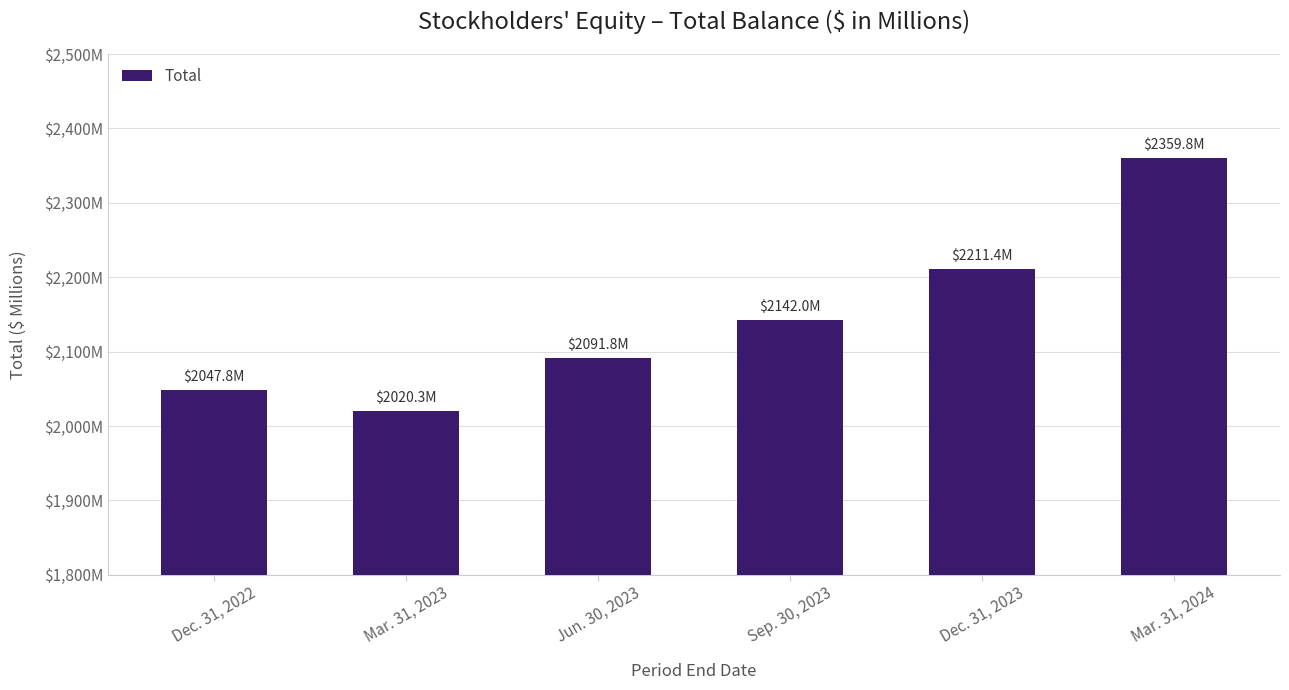

Reading left to right, transcribe all the data shown in this chart.

Dec. 31, 2022=2047.8	Mar. 31, 2023=2020.3	Jun. 30, 2023=2091.8	Sep. 30, 2023=2142.0	Dec. 31, 2023=2211.4	Mar. 31, 2024=2359.8